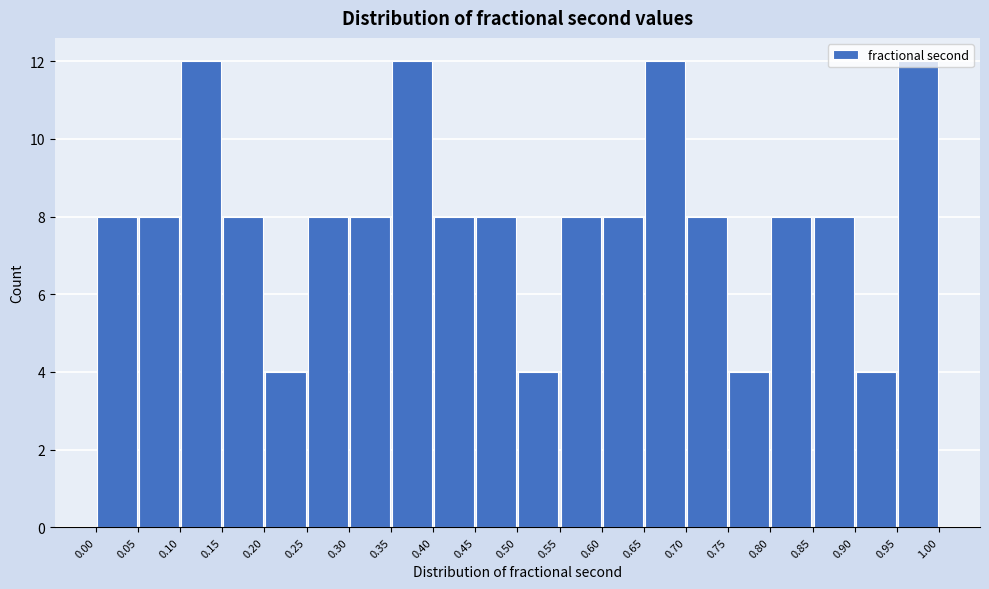

How tall is the bar that spans 0.20 to 0.25 on the x-axis? The values are not printed on the chart, so give them approximately, as read against the axis.

4